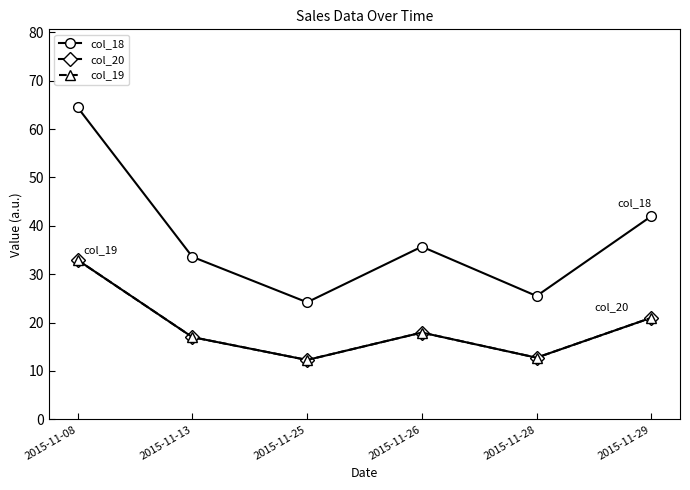

Is the value of col_19 at 2015-11-13 greater than the value of col_20 at 2015-11-08?

No